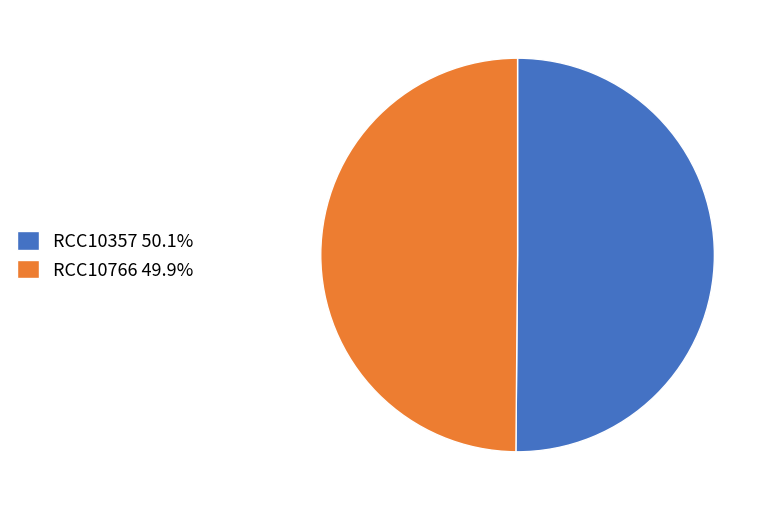

True or false: RCC10357 accounts for 50% of the total.

True